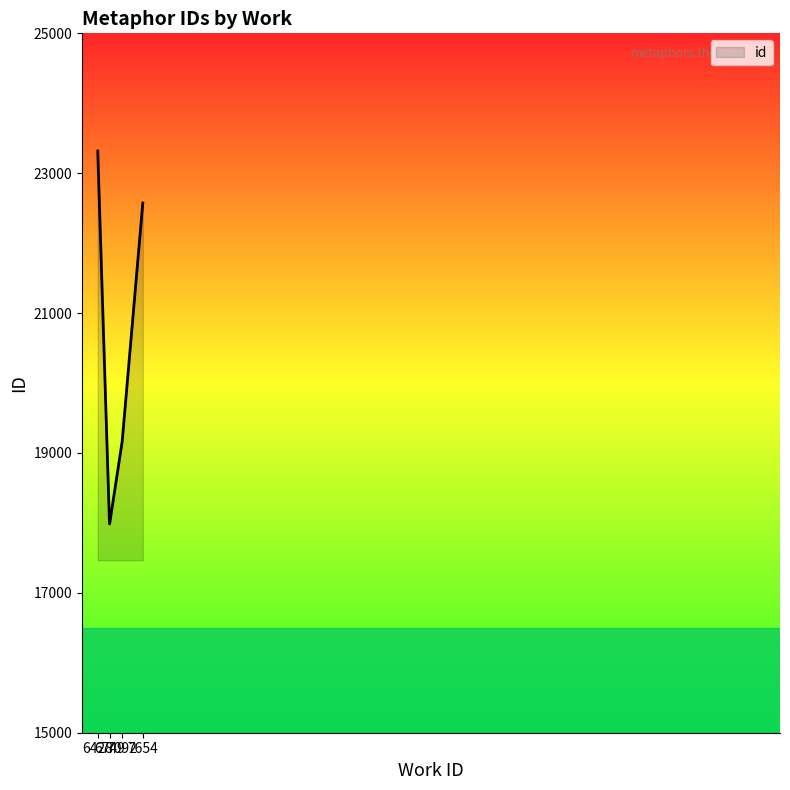

What is the greatest value displayed?

23317.0